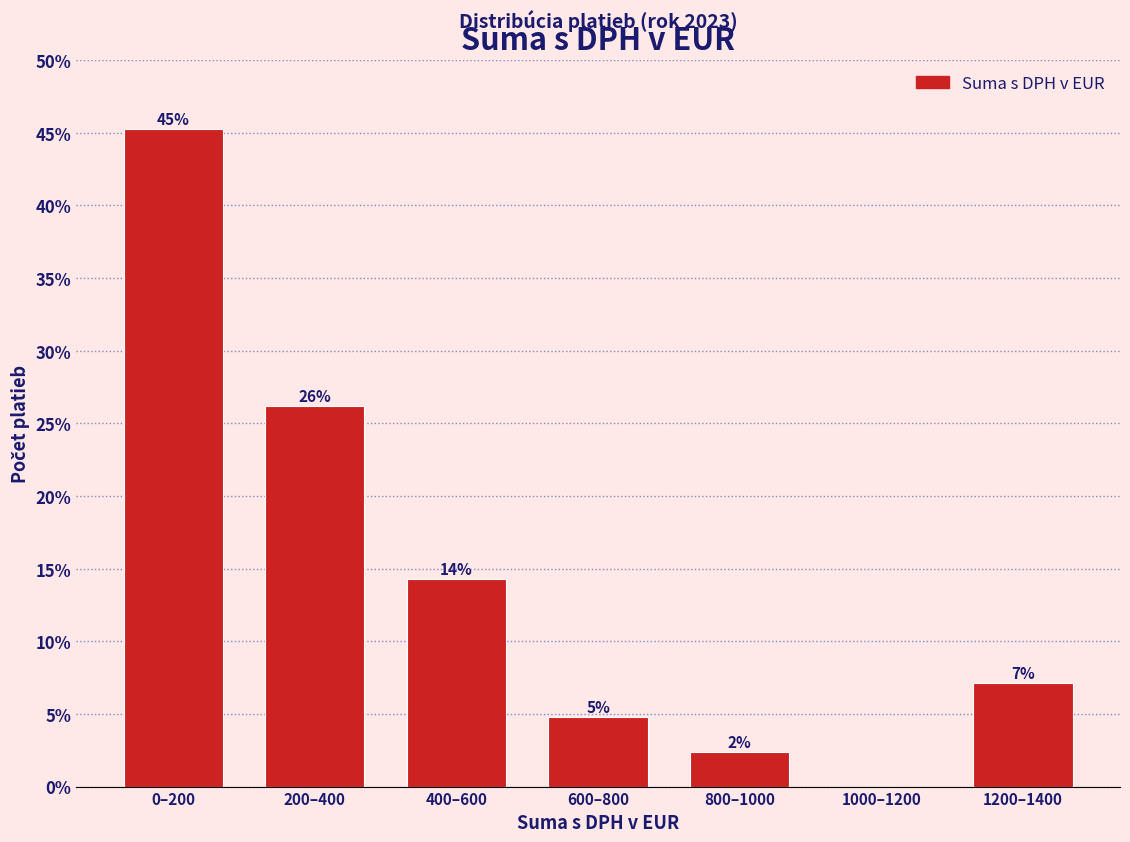

Are the bars horizontal?

No